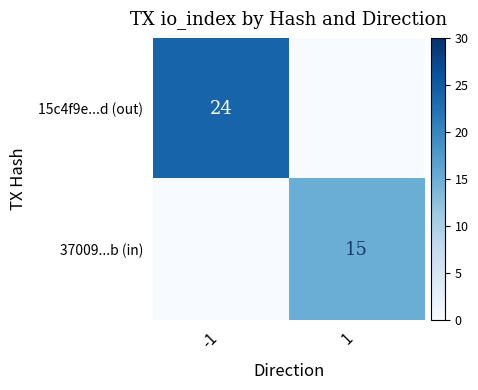

Count the number of data series in this chart.

2